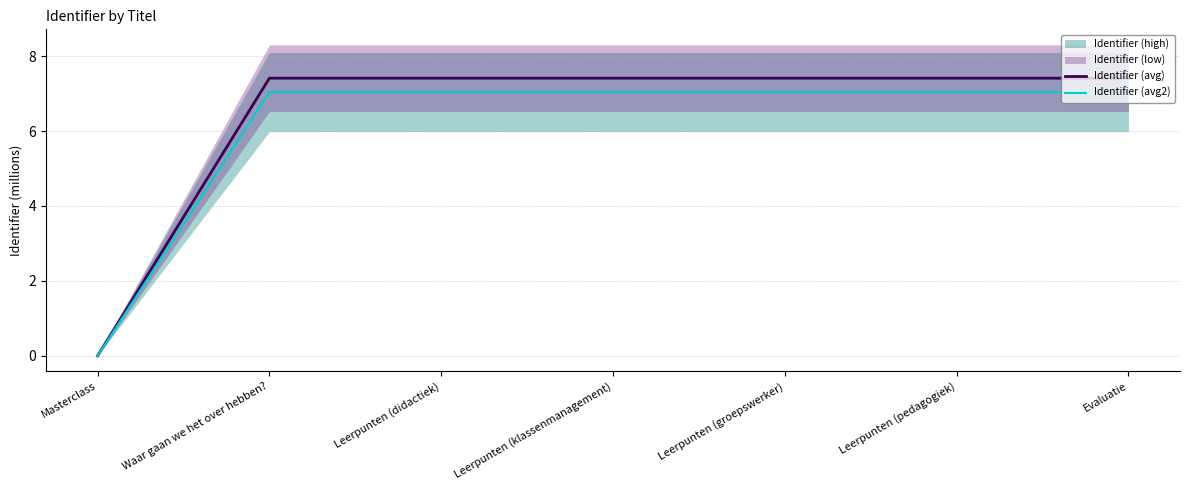

How many positive values does the Identifier (avg) series have?

6